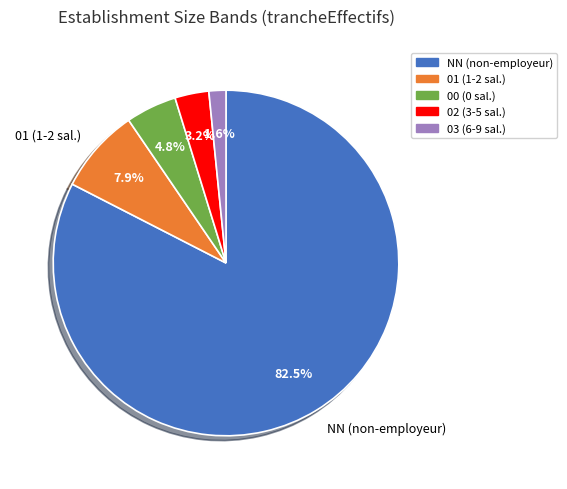

Is there a majority slice in this chart?

Yes